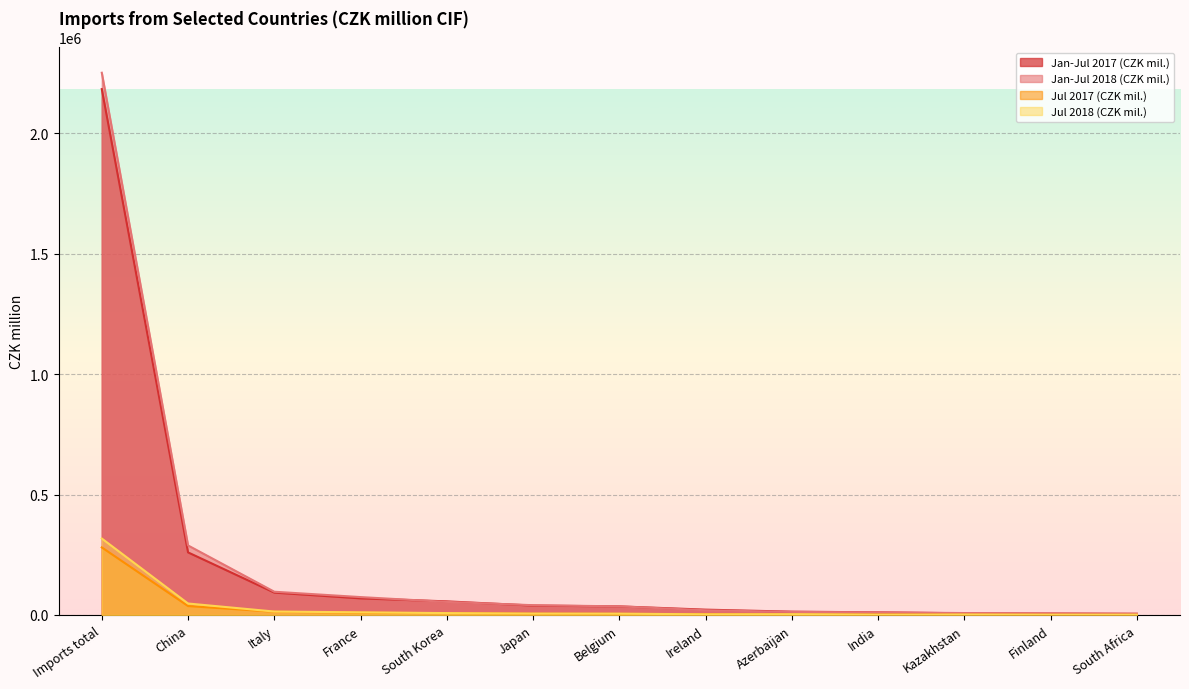

What is the maximum value shown in the chart?

2252017